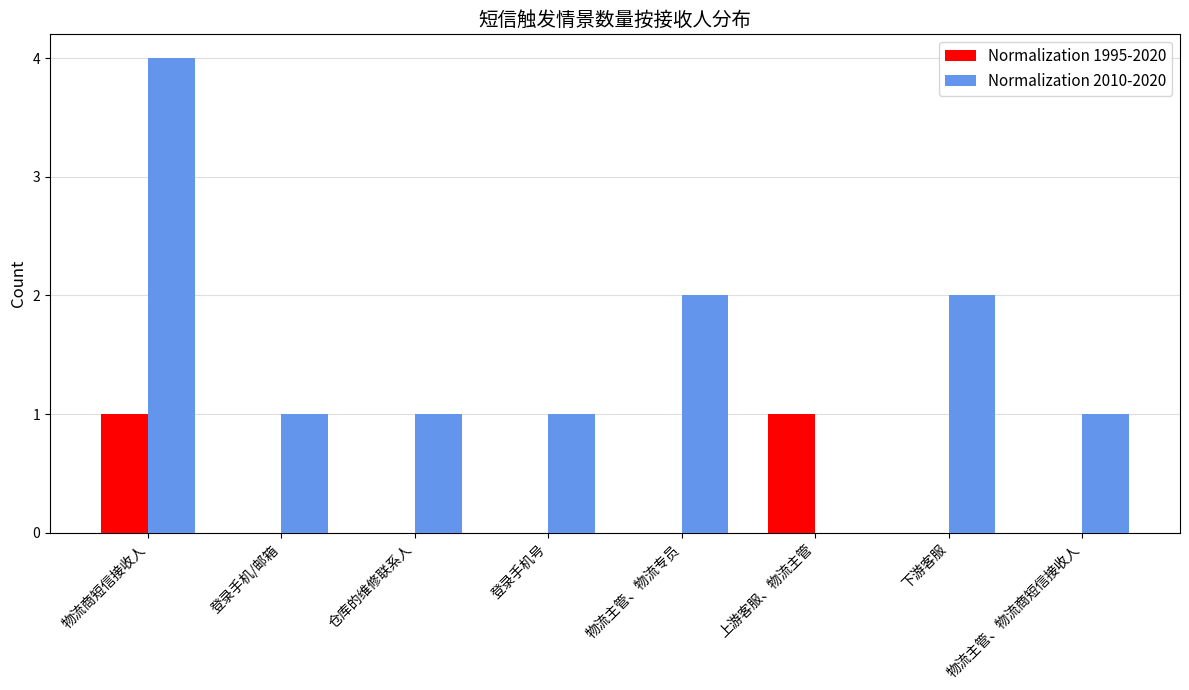

Which series has the largest total across all categories?

Normalization 2010-2020